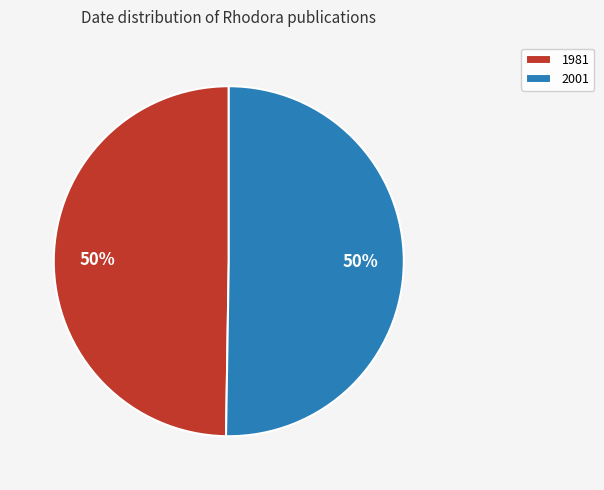

To the nearest percent, what percentage of the pie is 1981?

50%